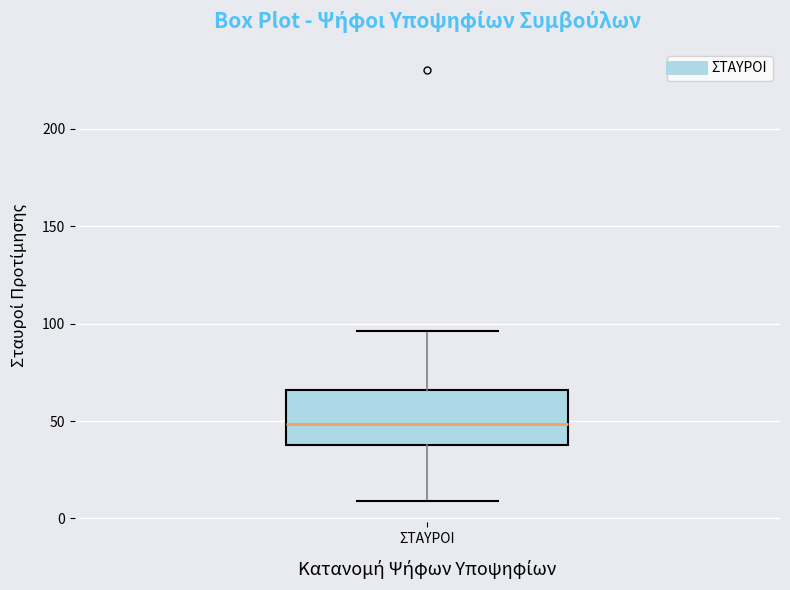

Read this box plot against the y-axis: the position of the median line, the range covered by the box, and the ends of both whiskers. The values are not printed on the chart, so give them approximately, as read against the axis.

median 50, box 40 to 65, whiskers 10 to 95